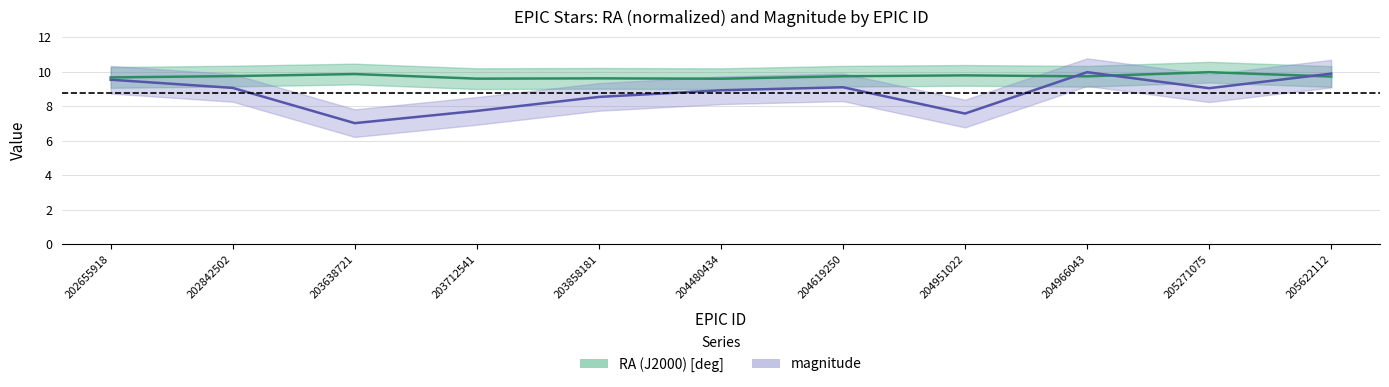

At how many categories does at least one series exceed 7?

11